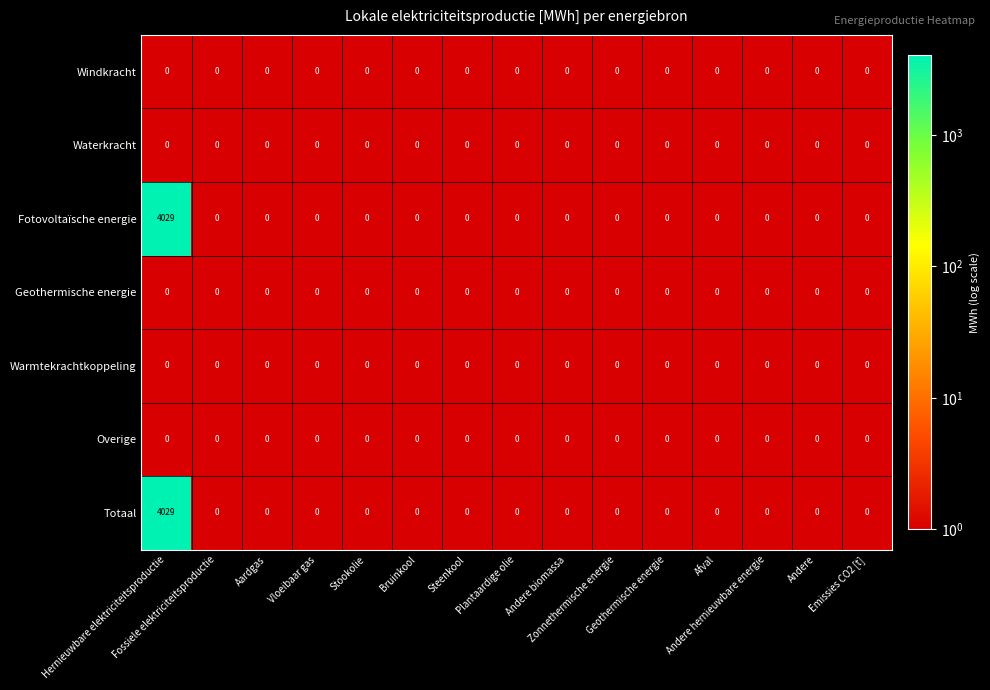

What is the greatest value displayed?

4029